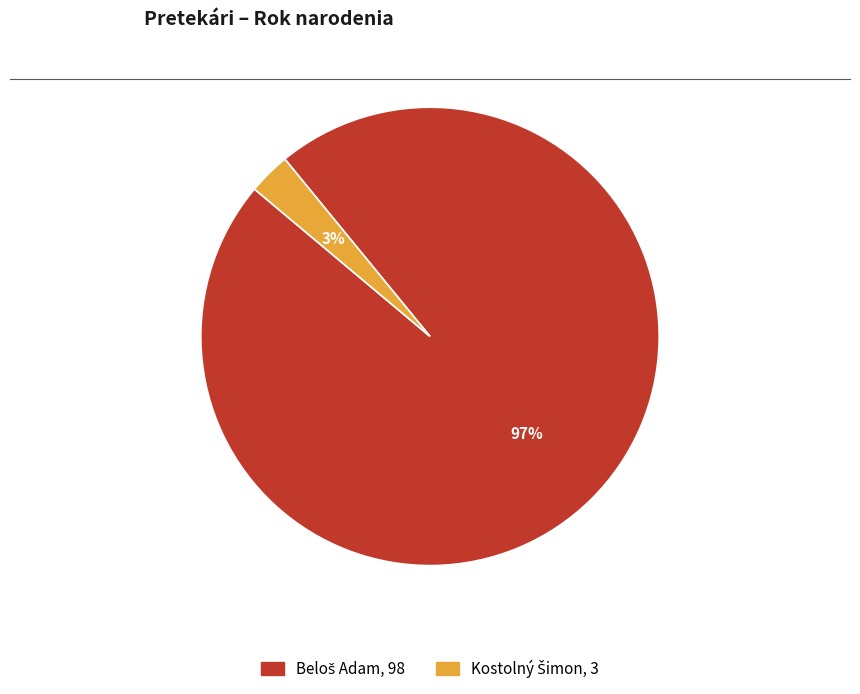

Is there a majority slice in this chart?

Yes